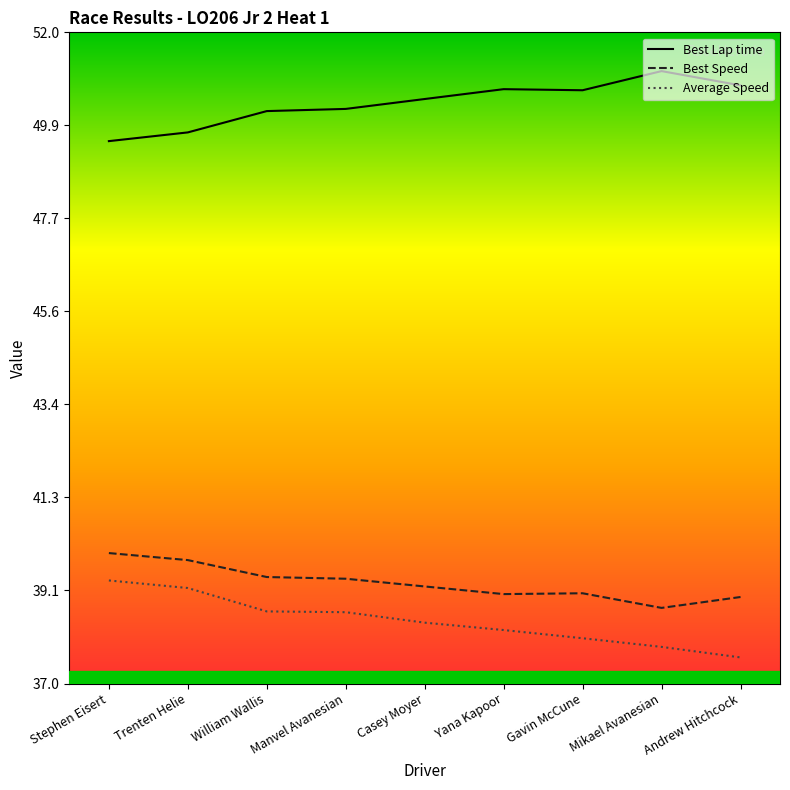

How many interior local valleys does the Best Speed series have?

2